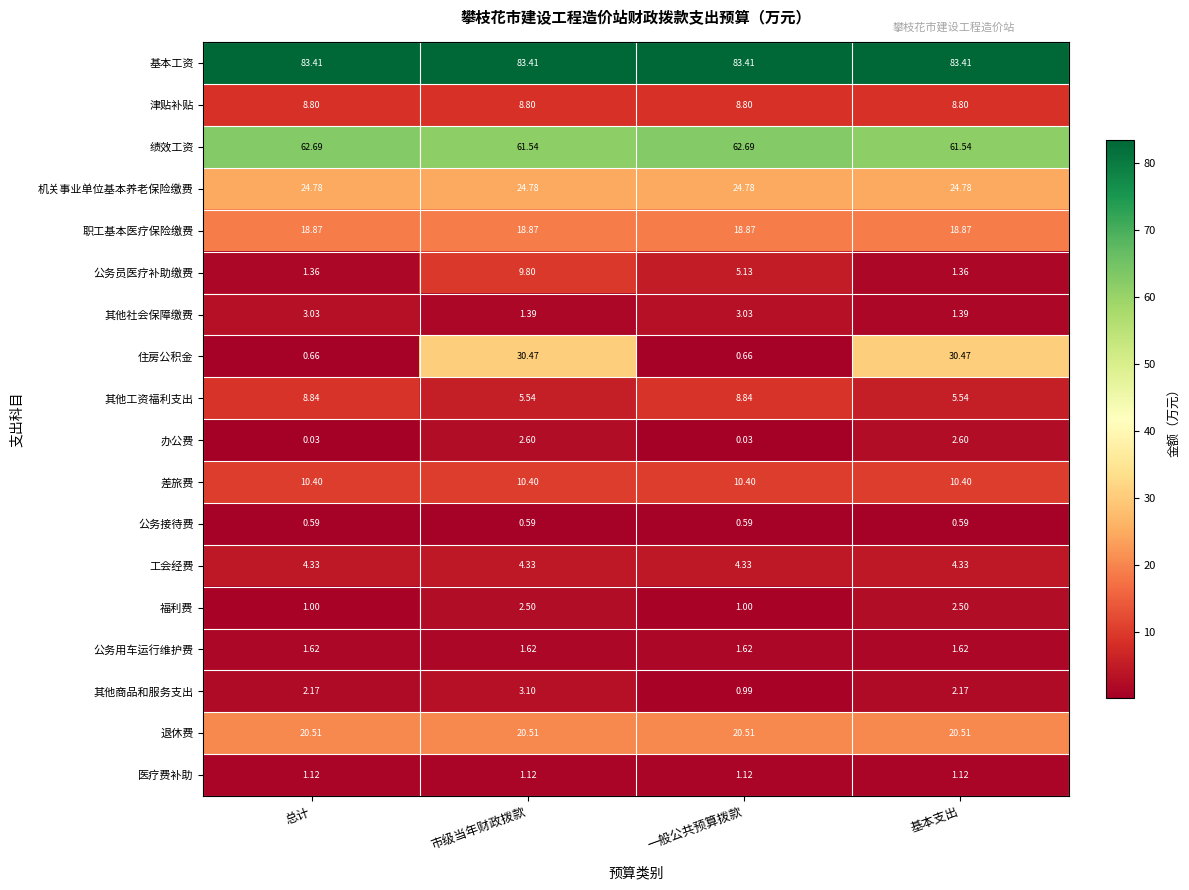

At how many categories does at least one series exceed 44?

4